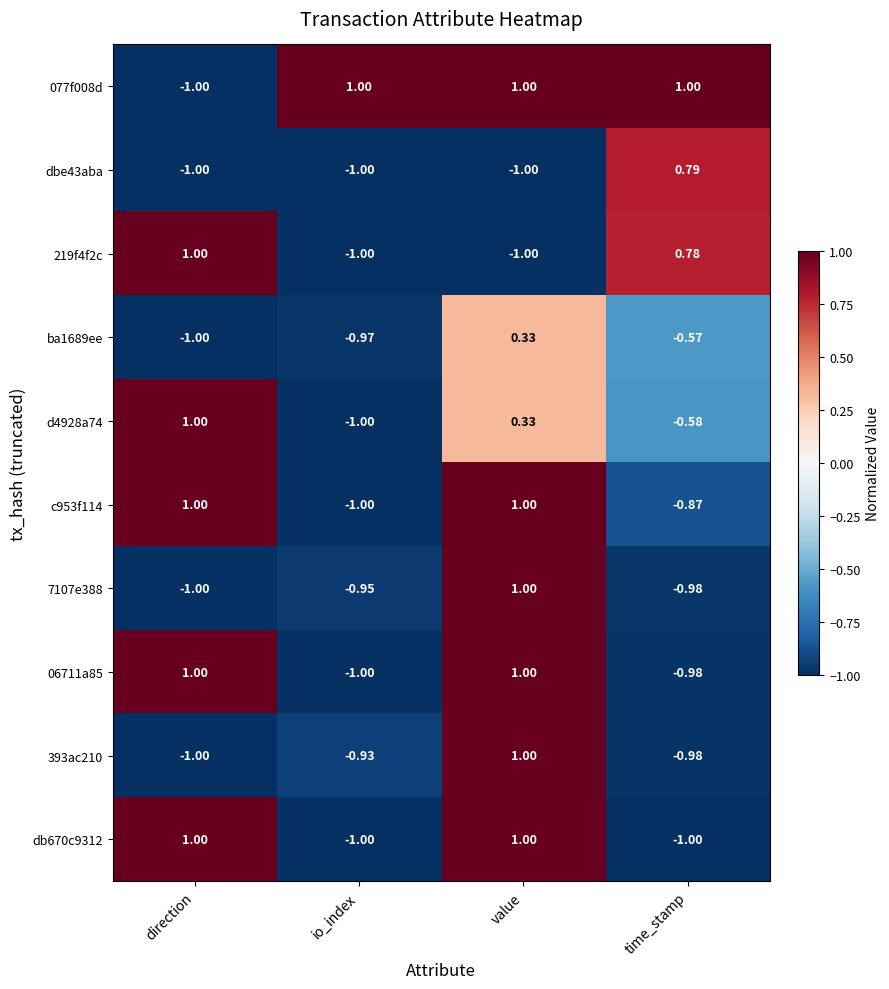

How many data points does each series have?

4